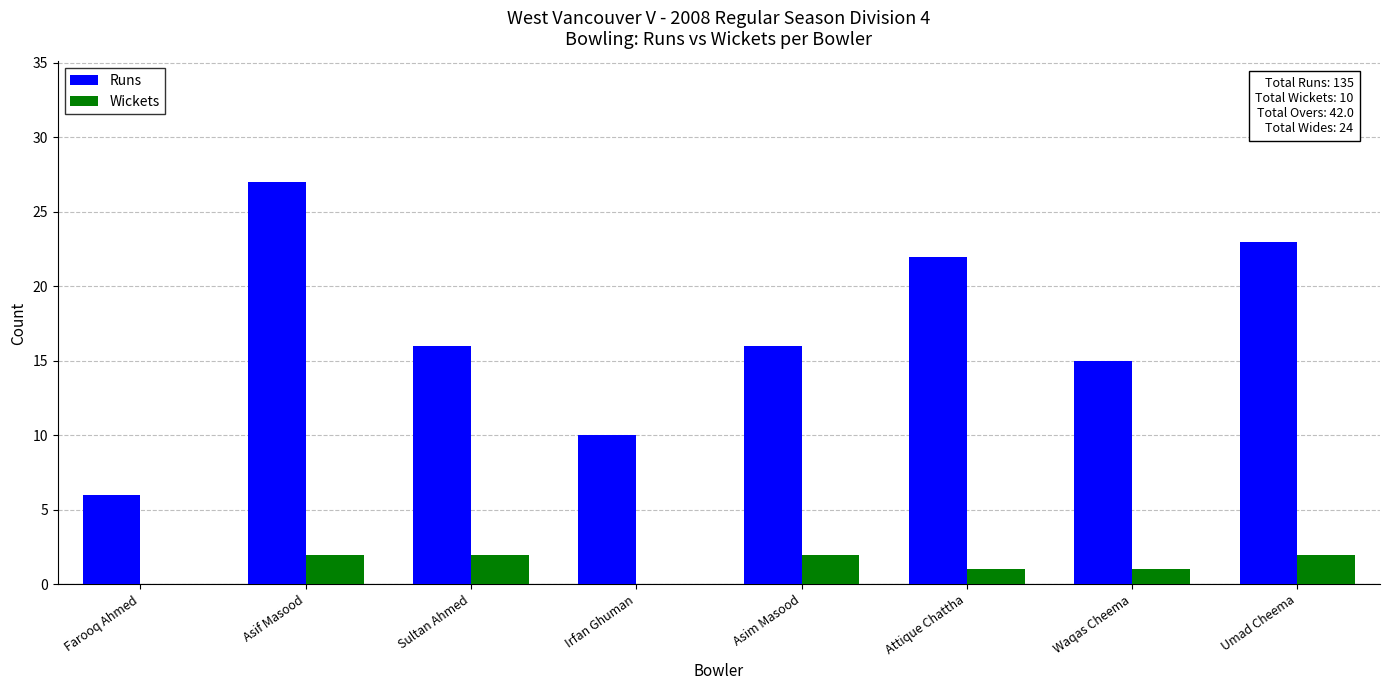

Count the number of categories in the chart.

8